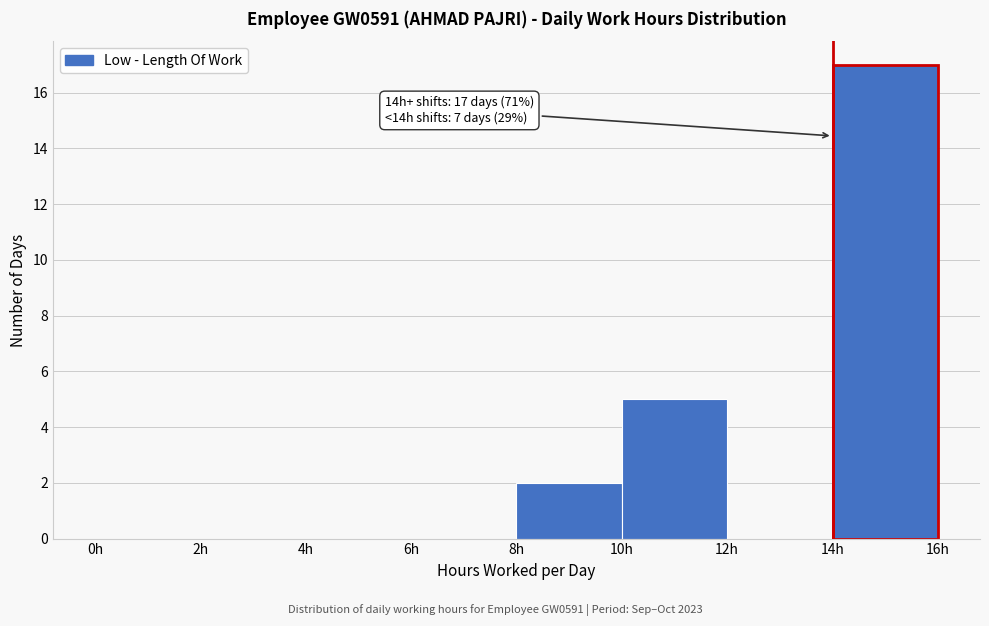

Which range on the x-axis has the tallest bar?

14 to 16